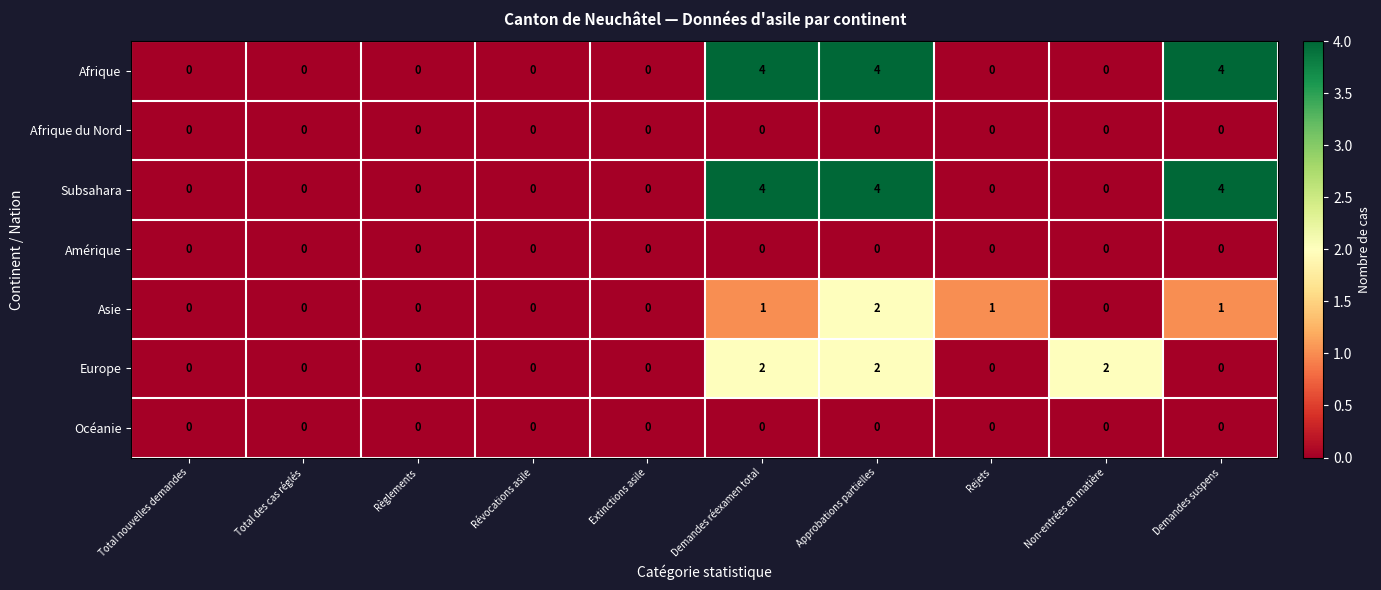

Which series changed the most between Révocations asile and Non-entrées en matière?

Europe